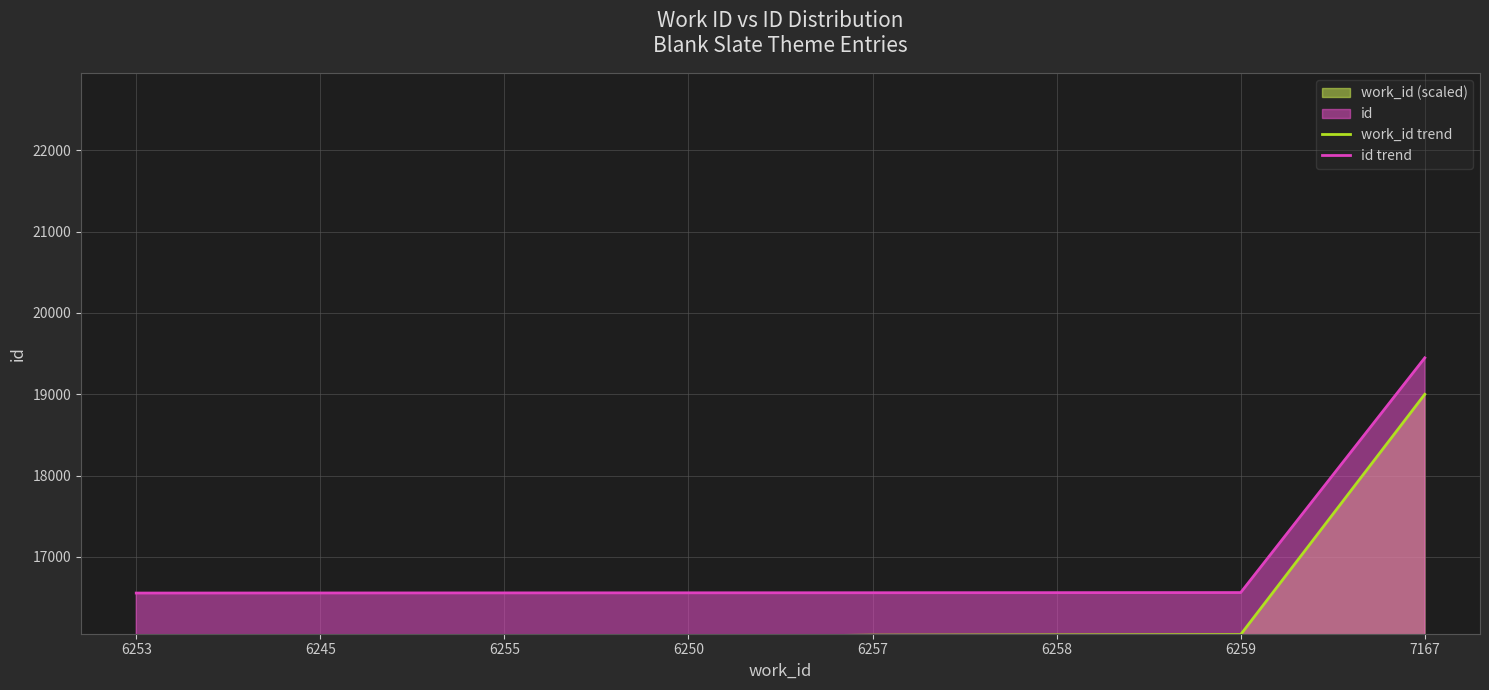

True or false: work_id trend has more than 2 interior local peaks.

False